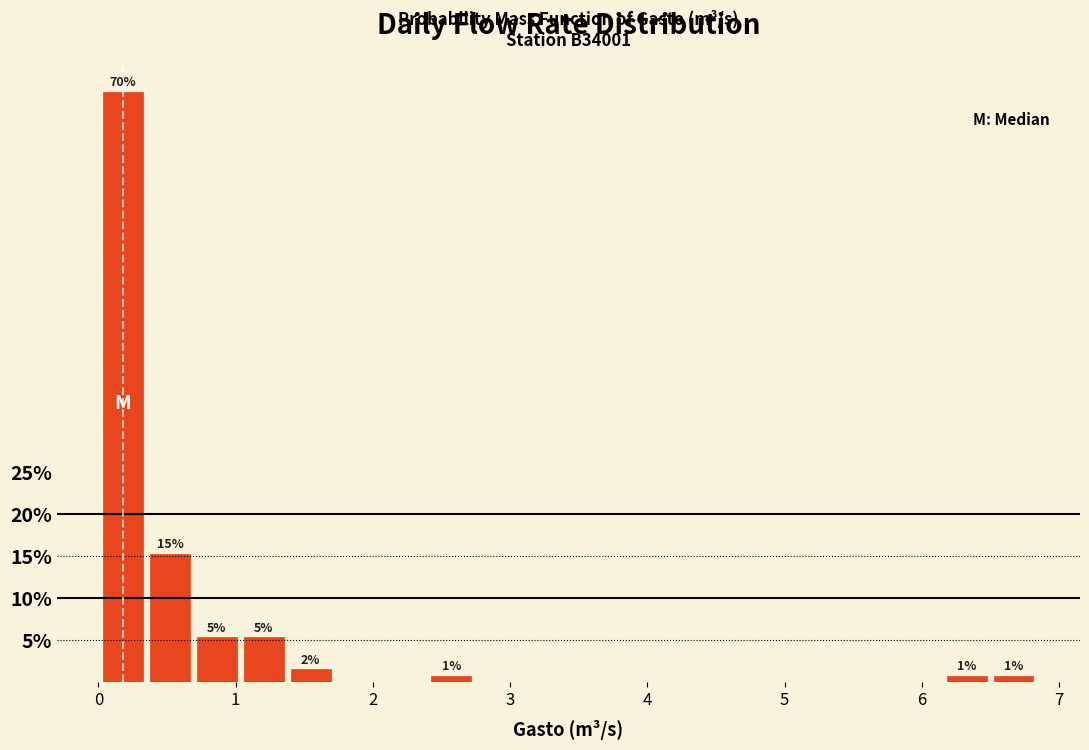

Around what value on the x-axis is the tallest bar? Give the approximate position of its centre, as read against the axis.

0.2